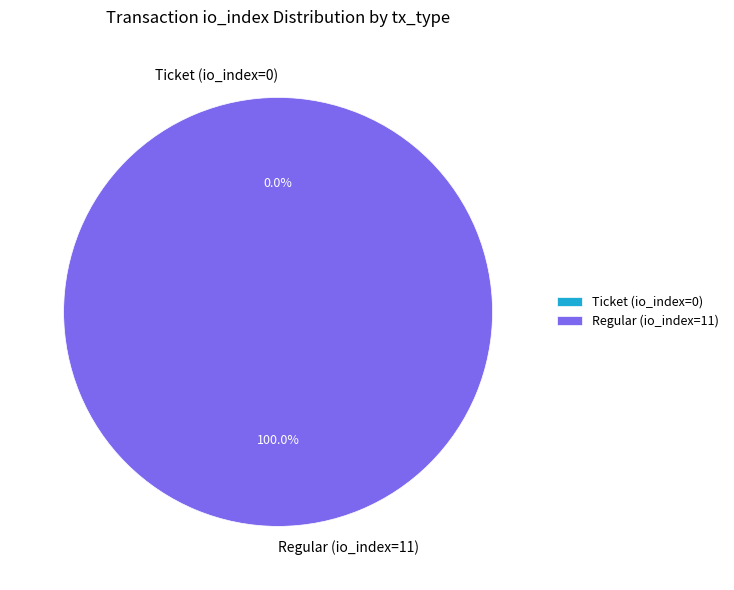

Do Ticket (io_index=0) and Regular (io_index=11) together represent more than half of the pie?

Yes